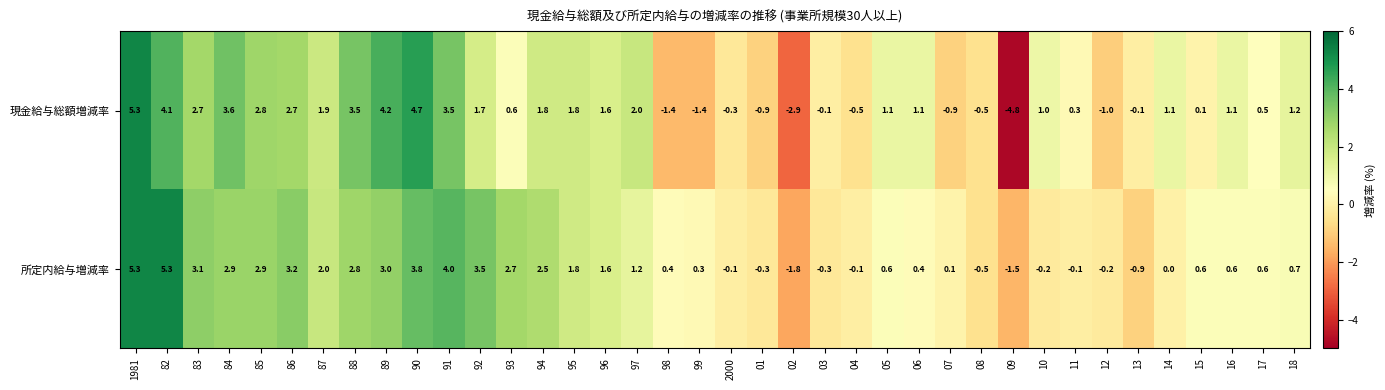

Which series has the largest total across all categories?

所定内給与増減率